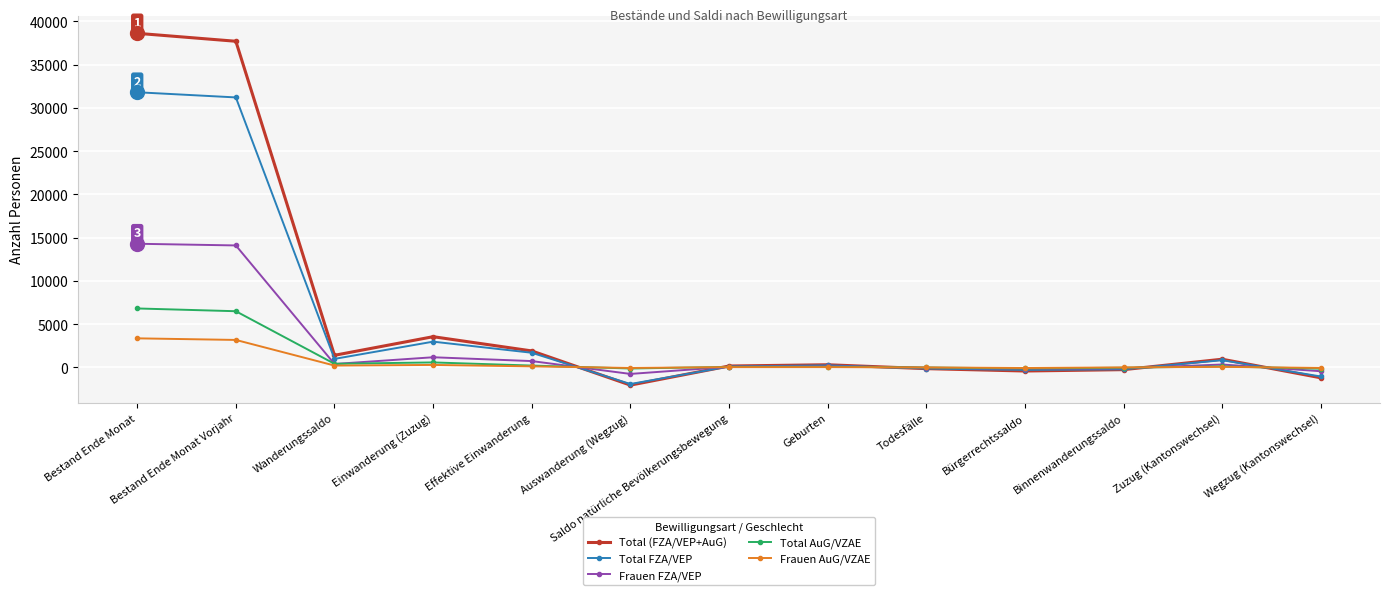

Is it true that Total FZA/VEP equals 982 at Wanderungssaldo?

True